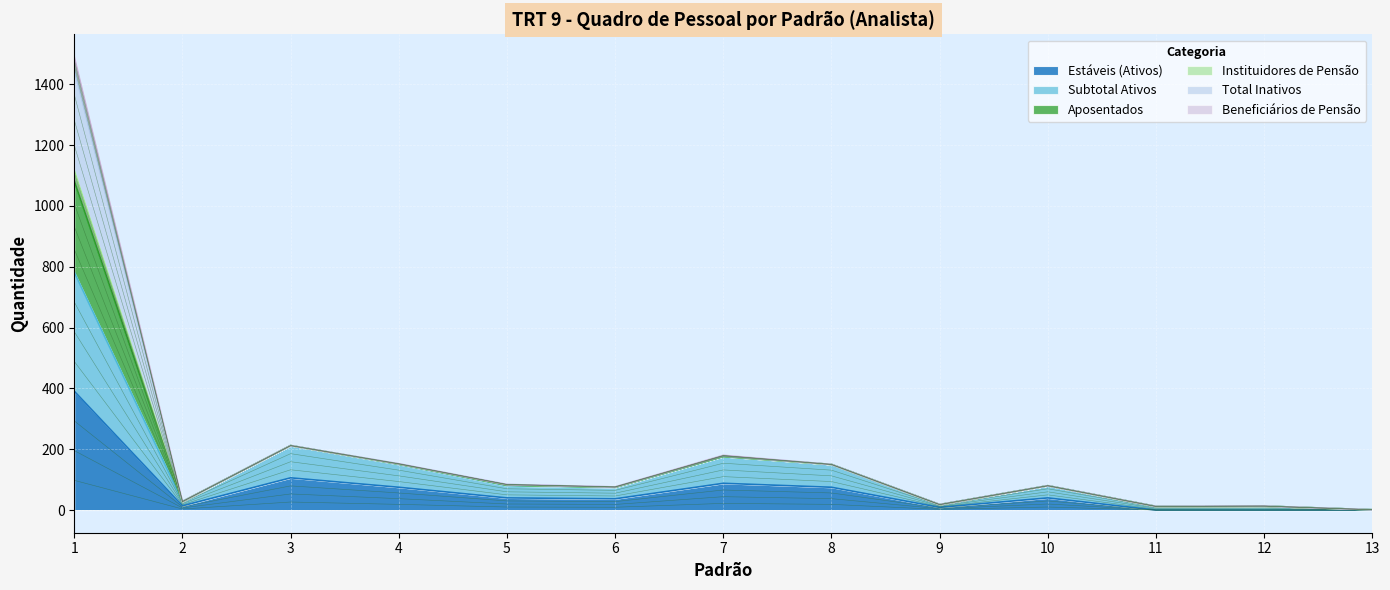

The value of Total Inativos at 2 is 28.0. True or false?

True